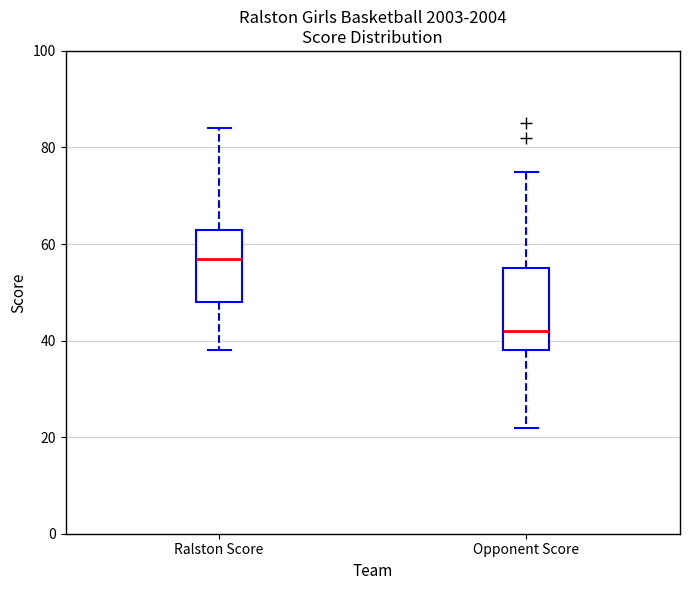

Reading left to right, read every box against the y-axis: the position of its median line, the range the box covers, and the ends of its whiskers. The values are not printed on the chart, so give them approximately, as read against the axis.

Ralston Score: median 58, box 48 to 64, whiskers 38 to 84
Opponent Score: median 42, box 38 to 56, whiskers 22 to 76